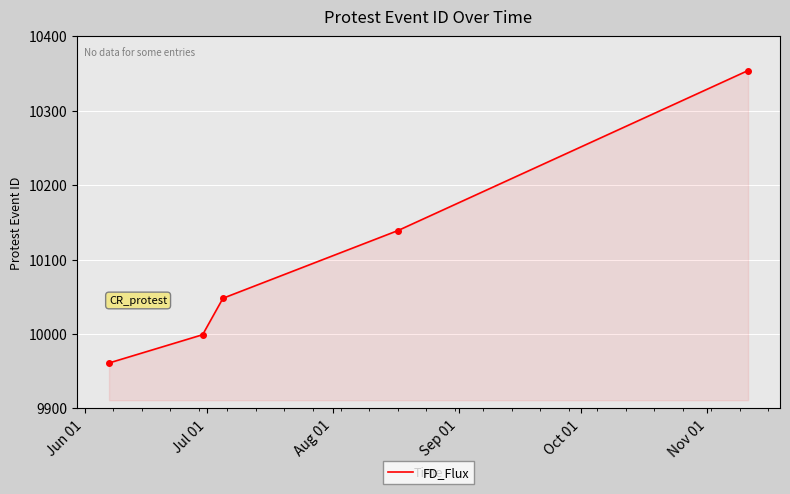

What is the maximum value shown in the chart?

10354